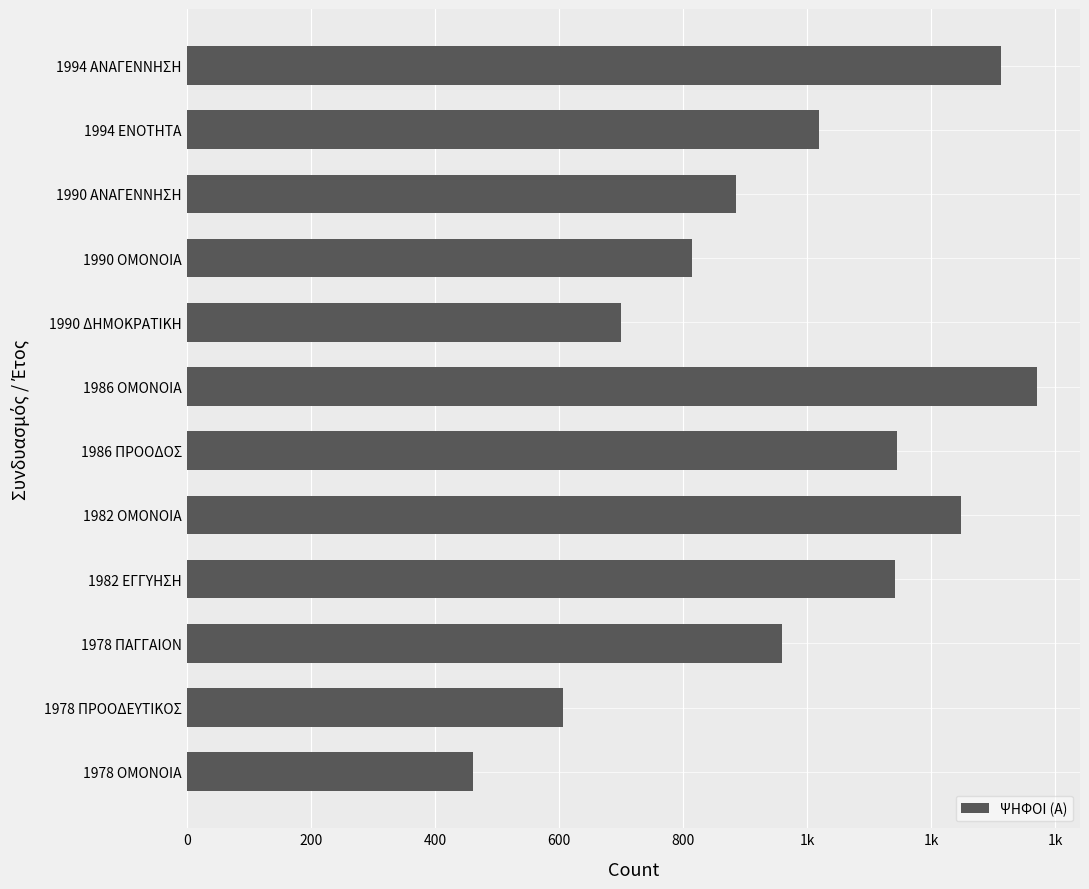

Are the bars horizontal?

Yes